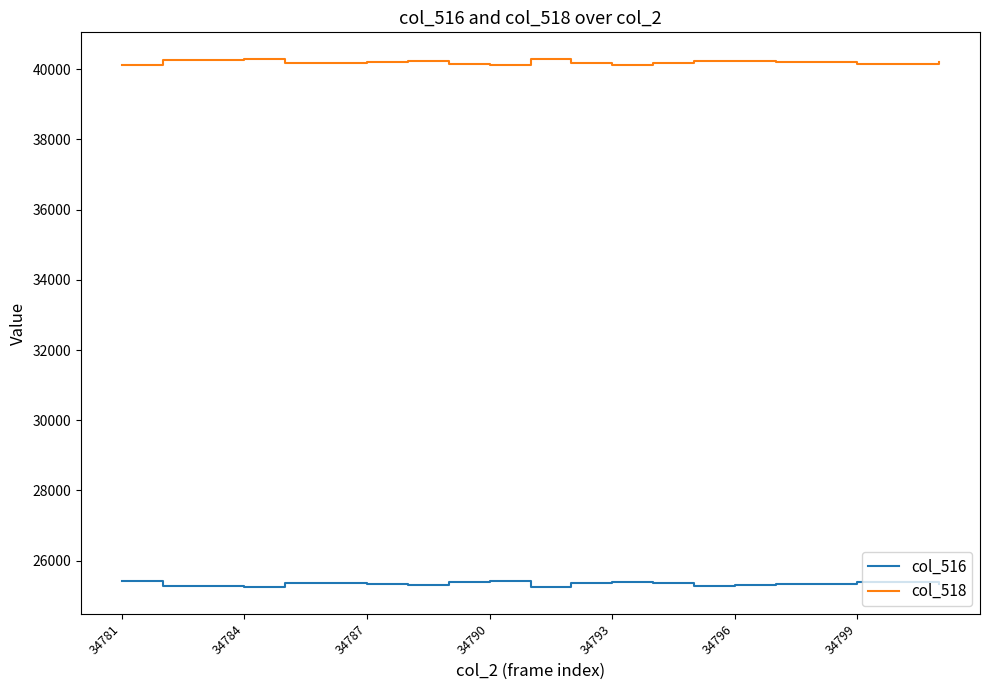

List the series in order of their peak value, lowest first.

col_516, col_518